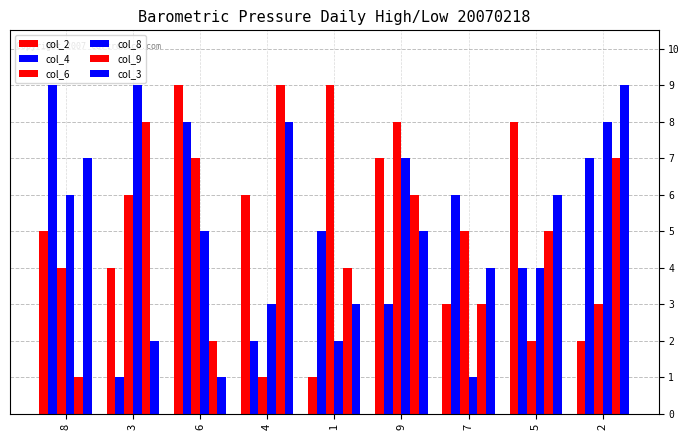

How many groups of bars are there?

9